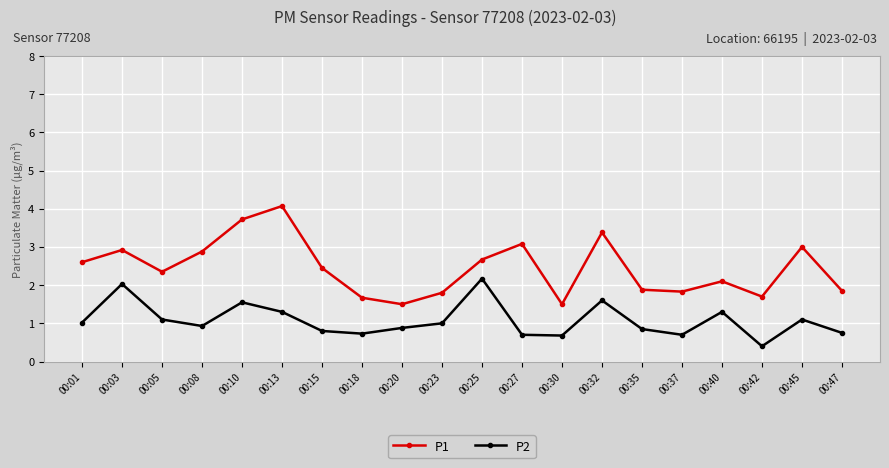

How many categories are shown in the chart?

20